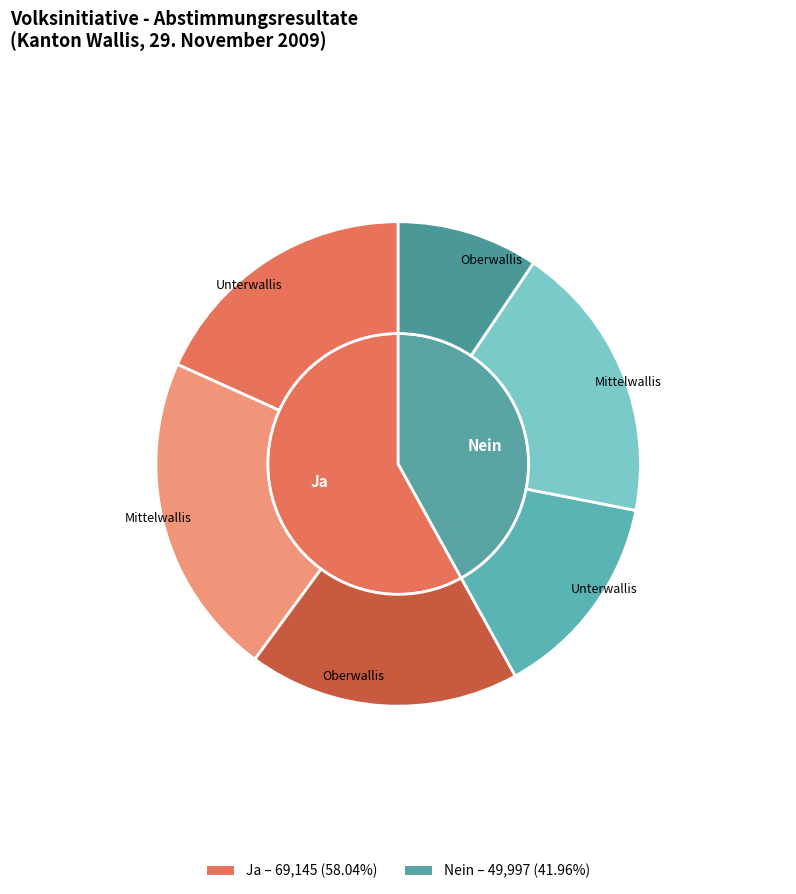

To the nearest percent, what is the difference between the Mittelwallis and Kanton slice percentages?

28%